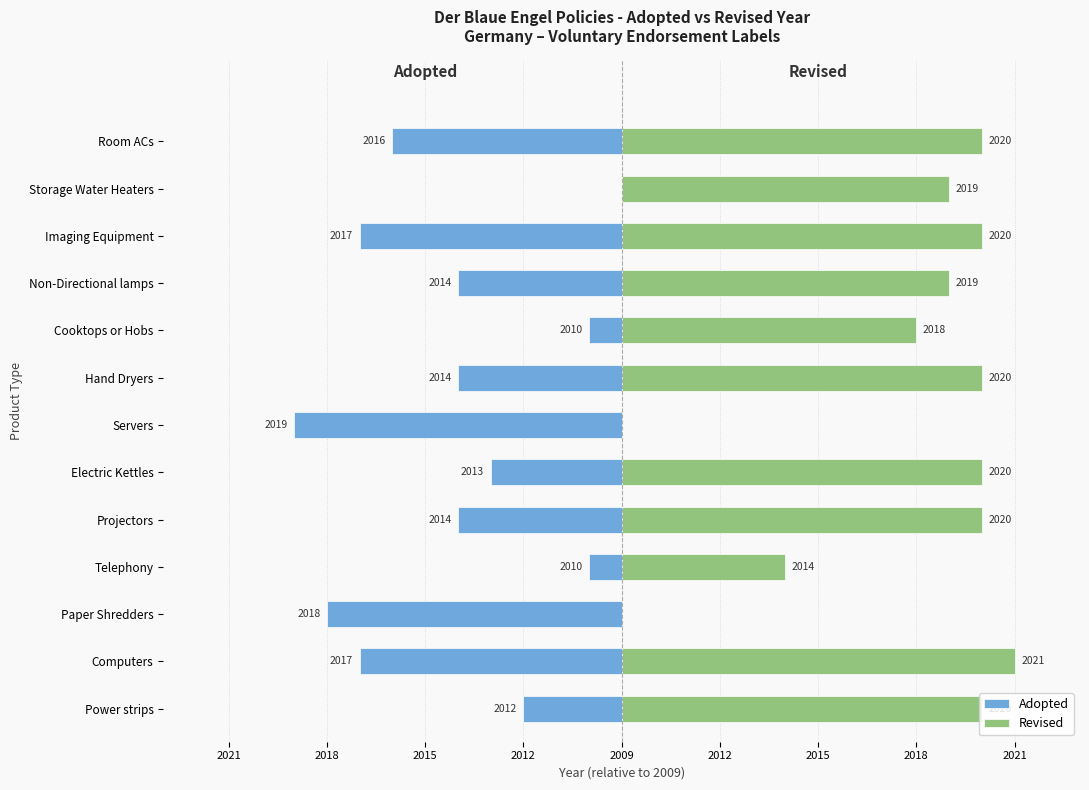

The value of Revised at Non-Directional lamps is 10. True or false?

True